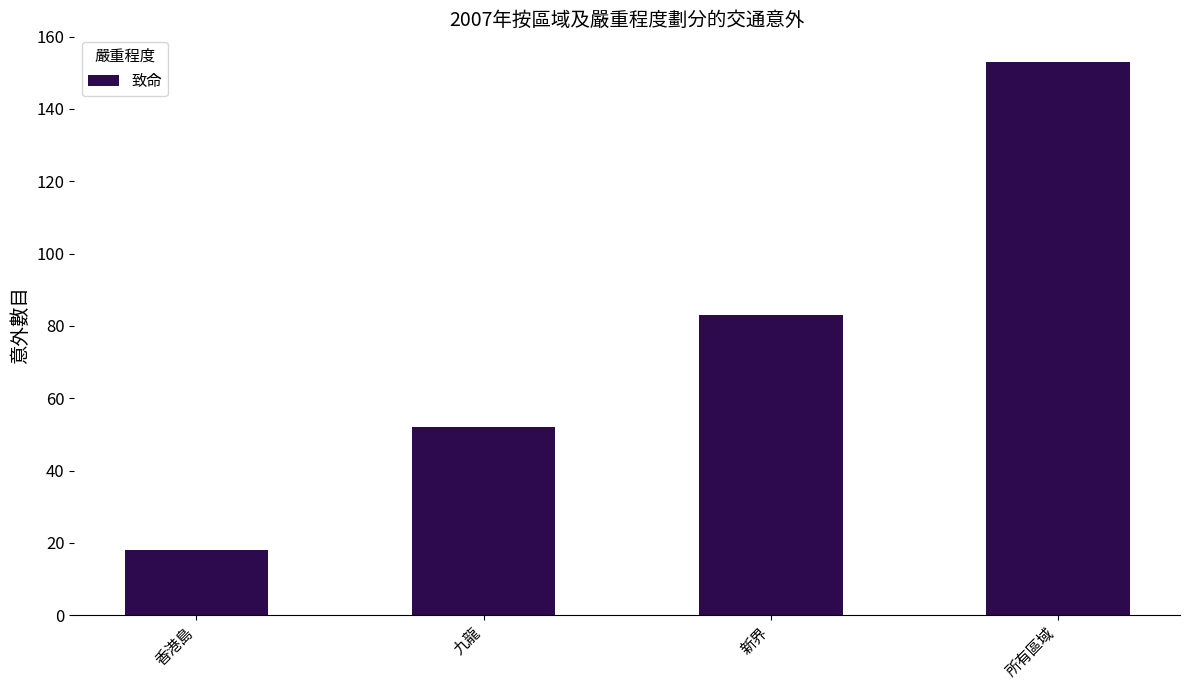

At which label is the value closest to 85?

新界